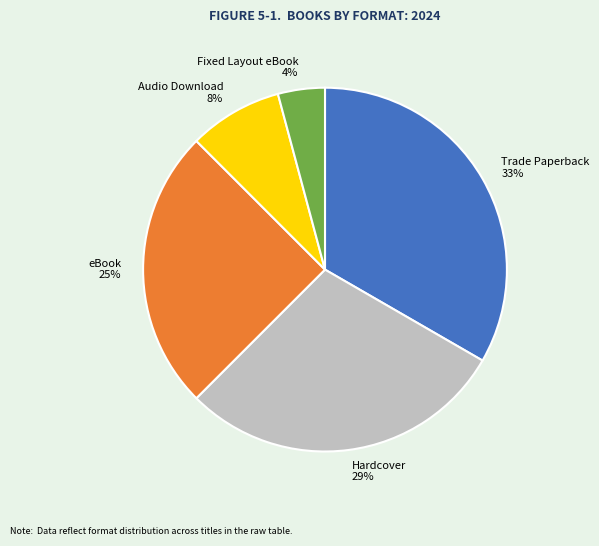

To the nearest percent, what is the average slice percentage?

20%